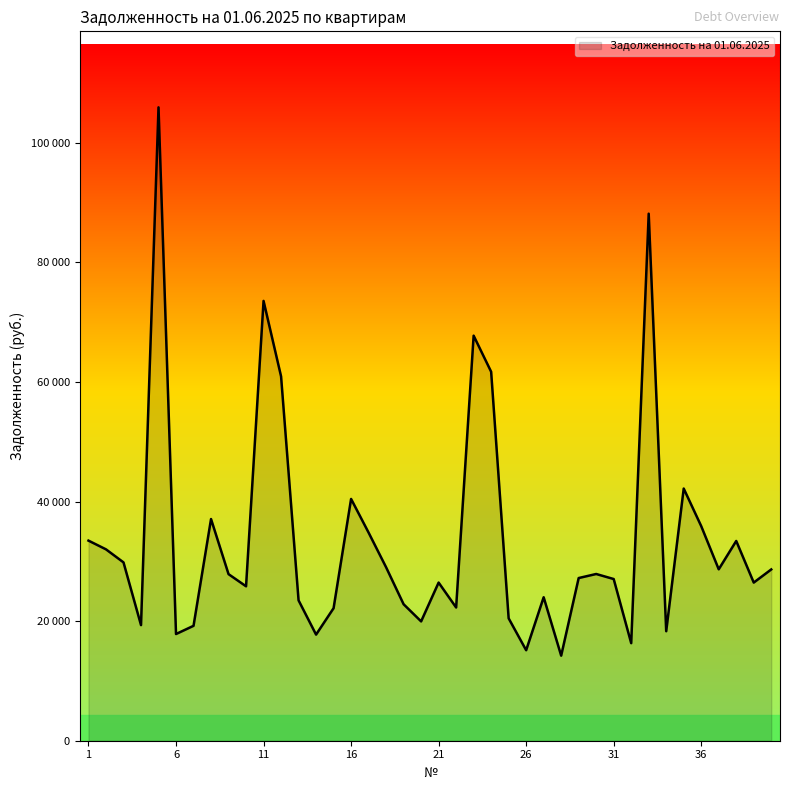

How many interior local valleys (lower than both neighbors) does the data have?

12